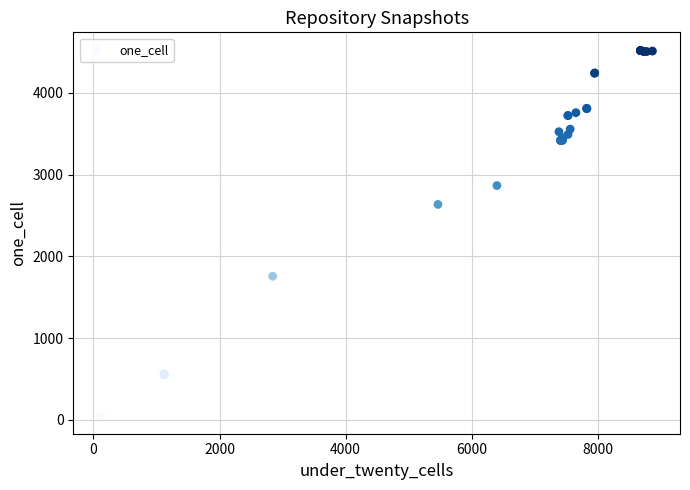

What Y value in the scatter plot is closest to 2286?

2636